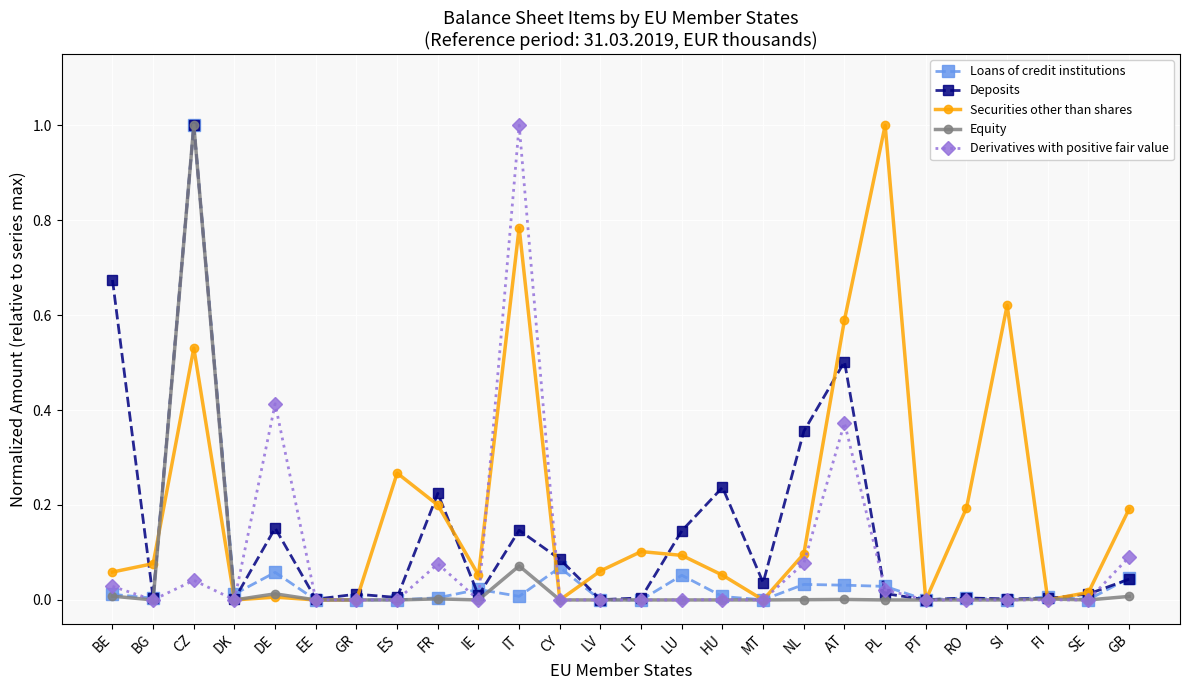

Which series changed the most between DE and LT?

Derivatives with positive fair value